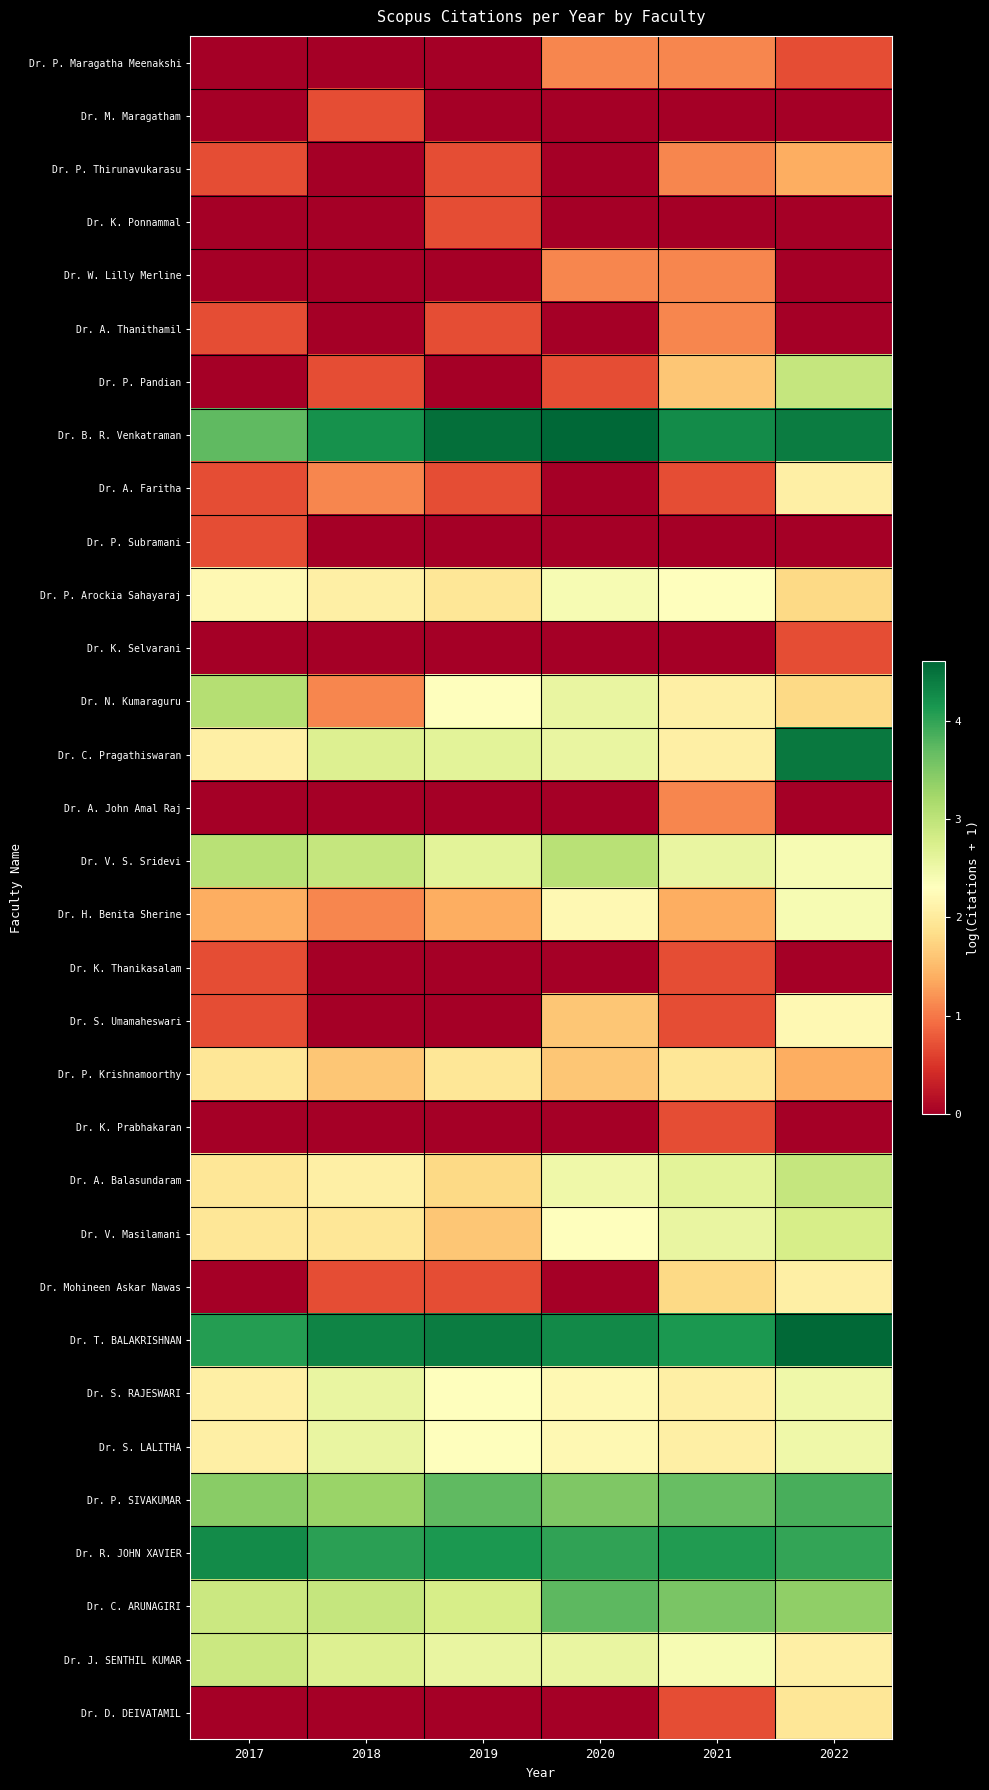

What is the greatest value displayed?

4.6